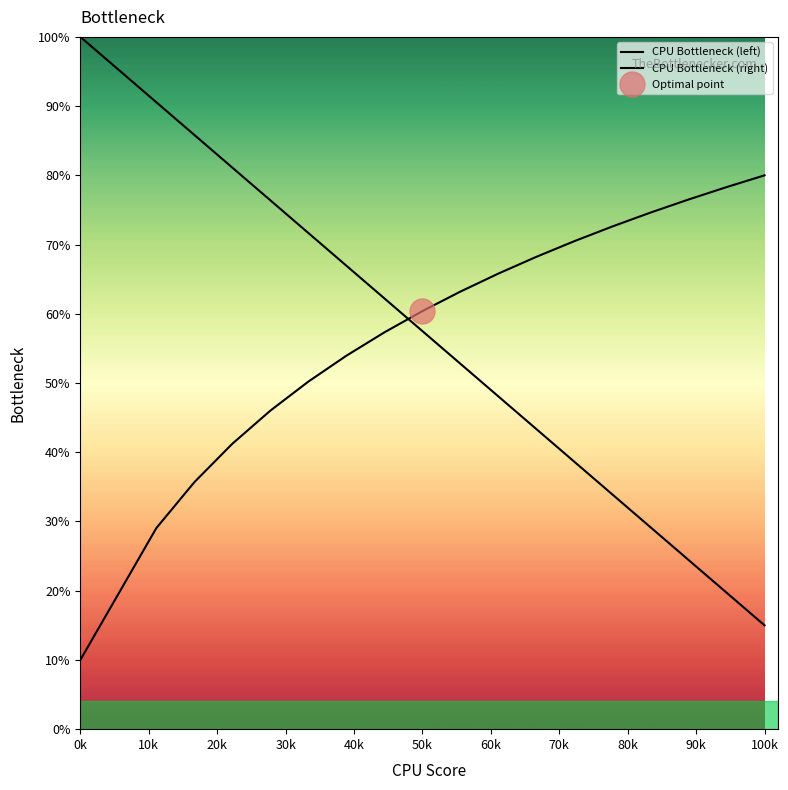

Rank the series by their maximum value, from lowest to highest.

CPU Bottleneck (right), CPU Bottleneck (left)